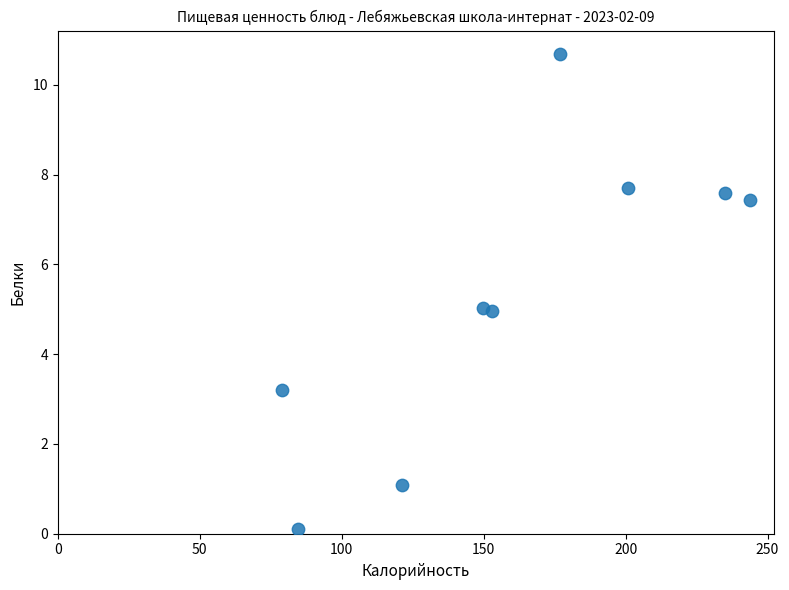

What is the range of Y values (max minus min)?

10.6